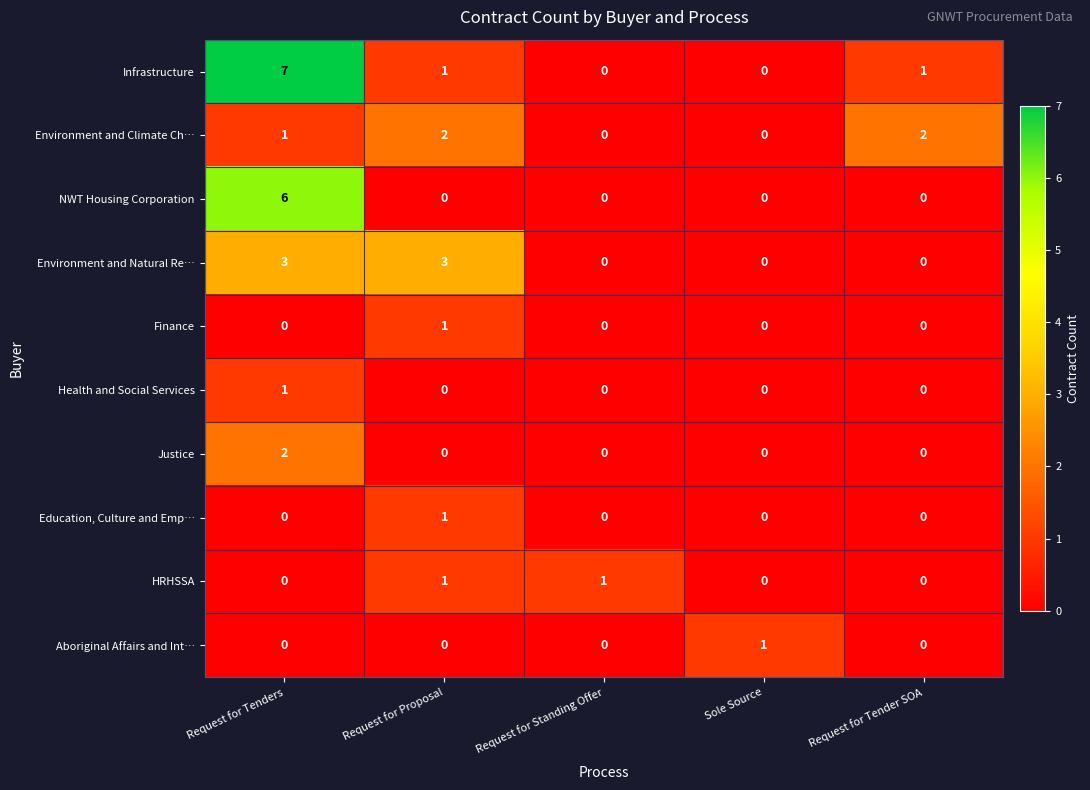

How many values in Justice are above zero?

1